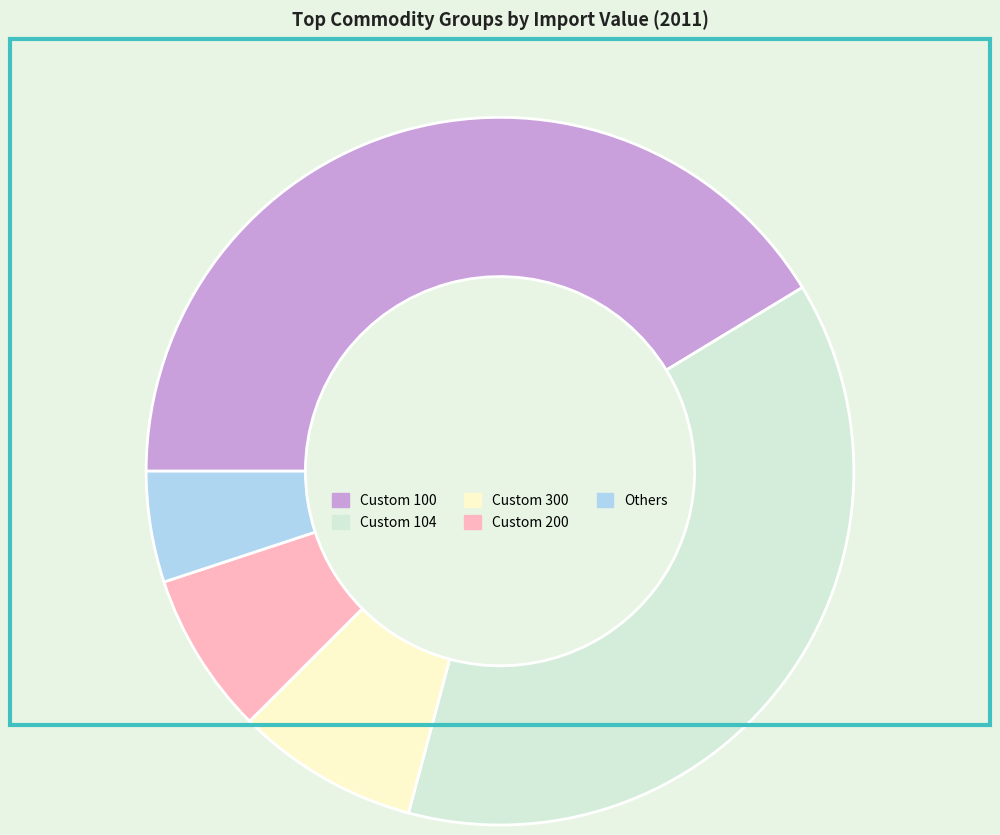

Does Custom 100 account for over 50% of the chart?

No